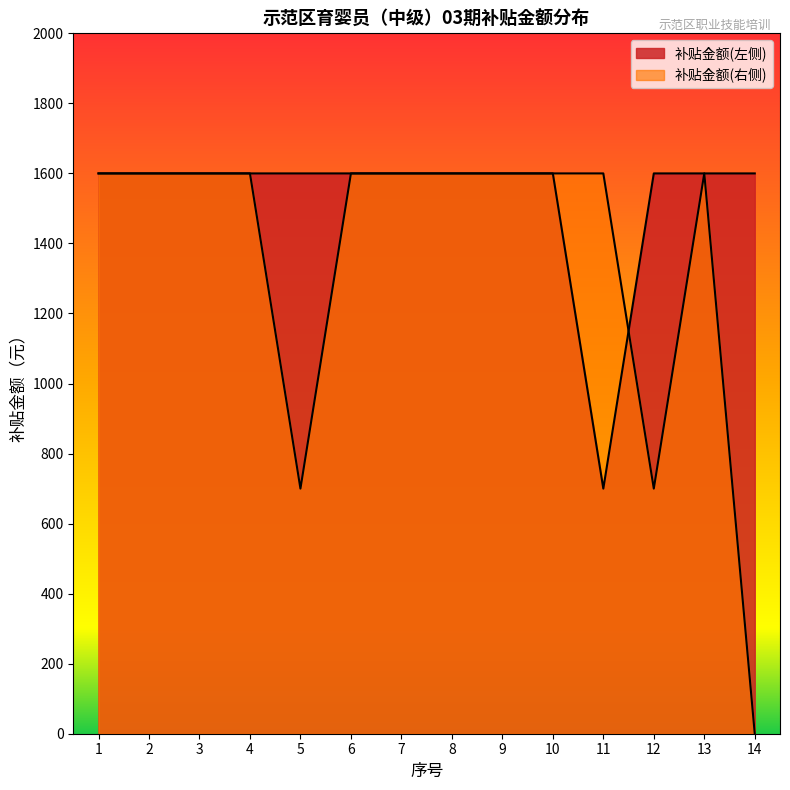

What is the total value across all series at 10?

3200